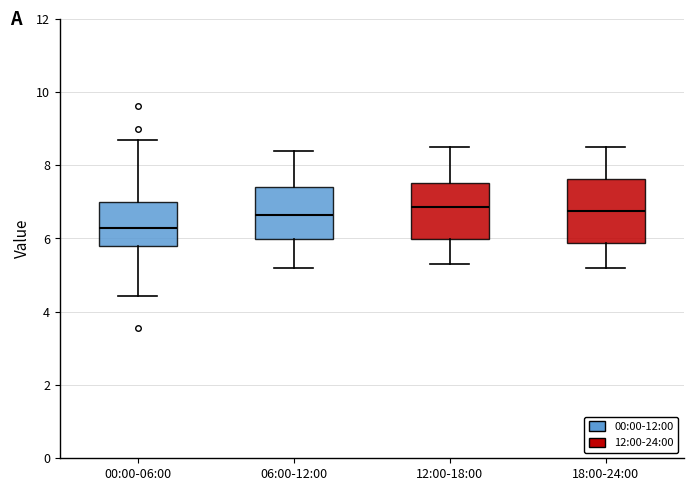

Reading left to right, read every box against the y-axis: the position of its median line, the range the box covers, and the ends of its whiskers. The values are not printed on the chart, so give them approximately, as read against the axis.

00:00-06:00: median 6.2, box 5.8 to 7.0, whiskers 4.4 to 8.8
06:00-12:00: median 6.6, box 6.0 to 7.4, whiskers 5.2 to 8.4
12:00-18:00: median 6.8, box 6.0 to 7.6, whiskers 5.4 to 8.6
18:00-24:00: median 6.8, box 5.8 to 7.6, whiskers 5.2 to 8.6